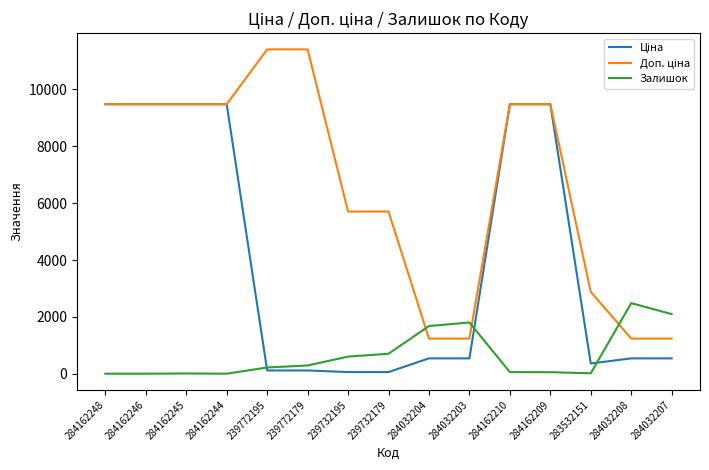

The value of Залишок at 284032204 is 2988.3. True or false?

False